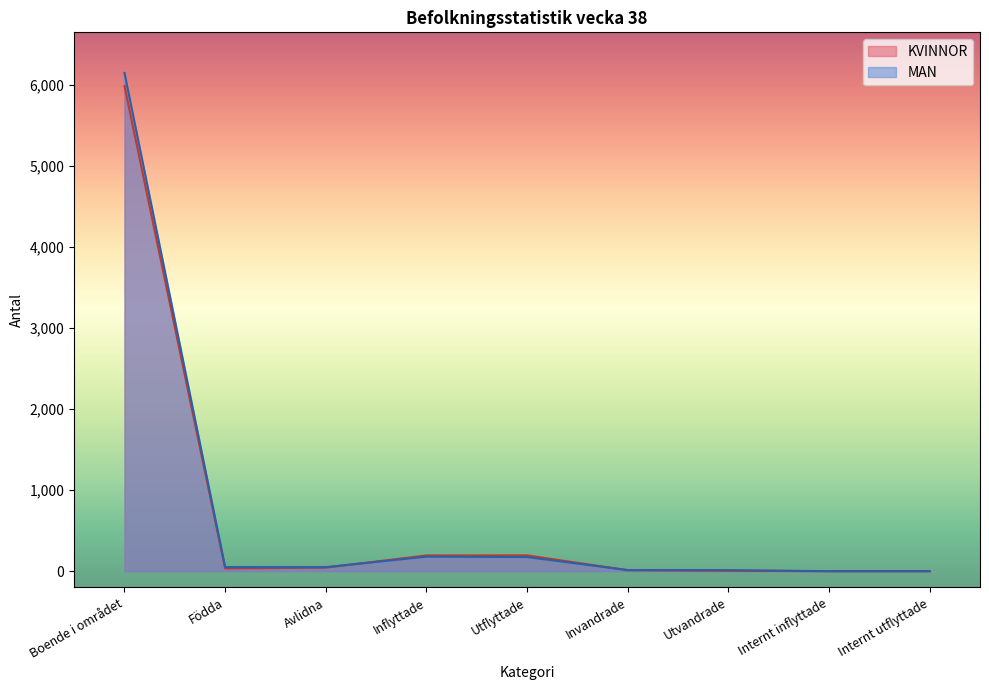

In KVINNOR, how many points are lower than both neighbors (excluding endpoints)?

1